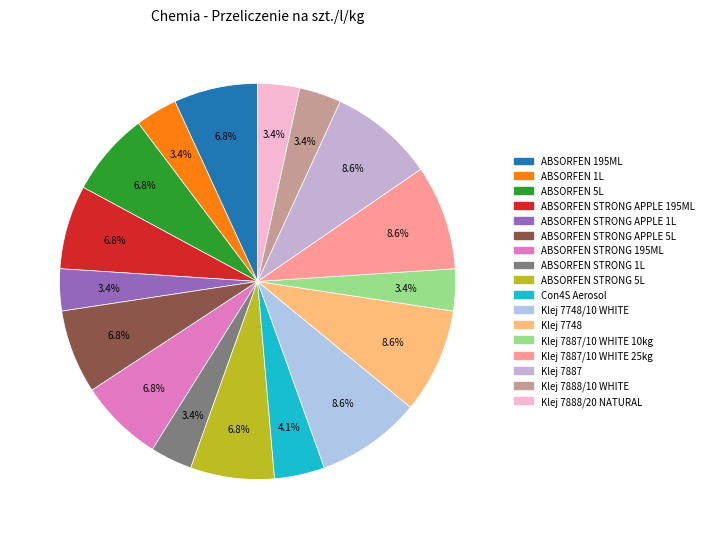

Is there any slice that represents more than half of the pie?

No